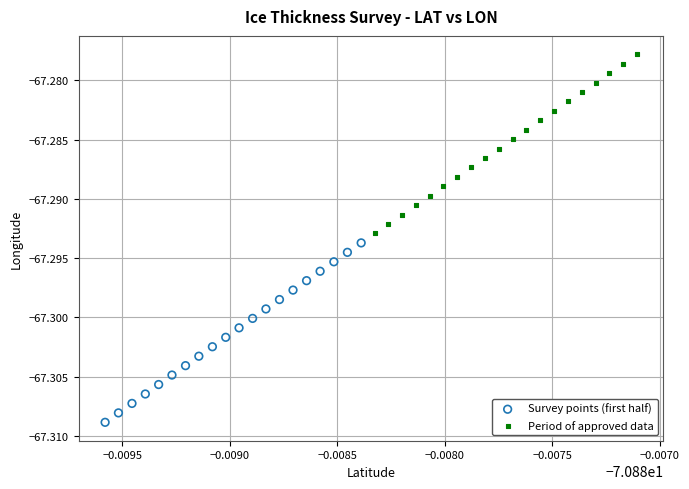

Which series contains the lowest Y value?

Survey points (first half)